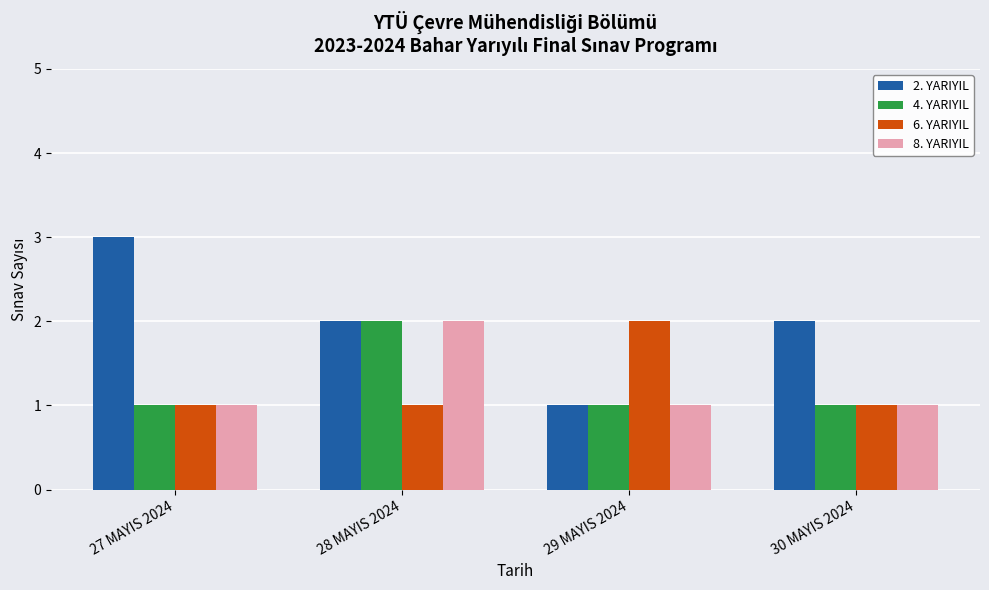

Which series changed the most between 27 MAYIS 2024 and 30 MAYIS 2024?

2. YARIYIL